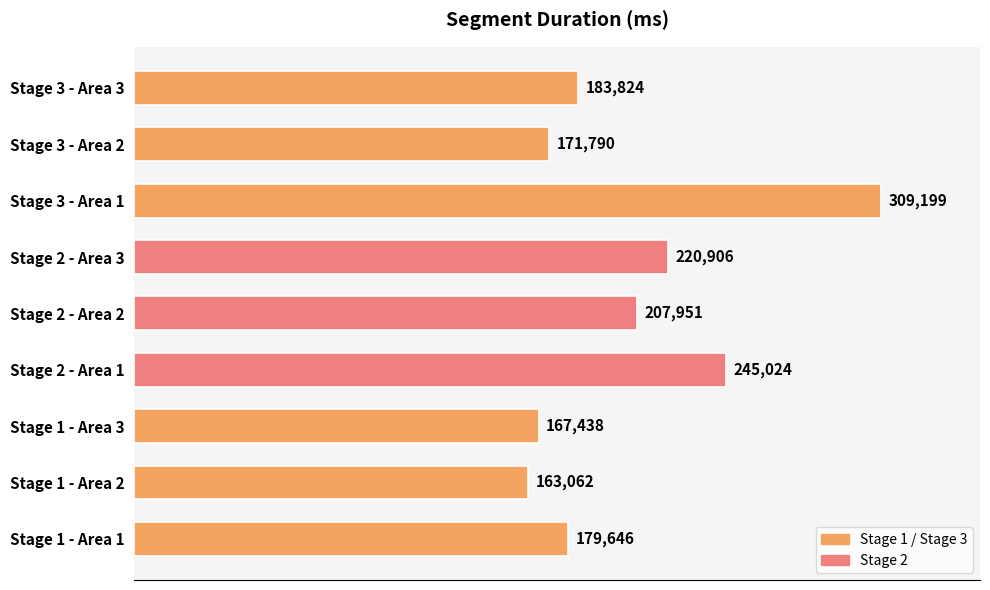

Which has a higher value, Stage 2 - Area 3 or Stage 2 - Area 1?

Stage 2 - Area 1